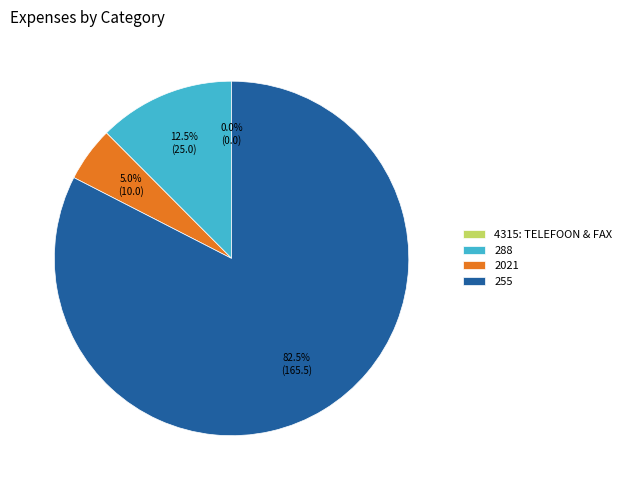

Combined, do 288 and 2021 account for over 50%?

No